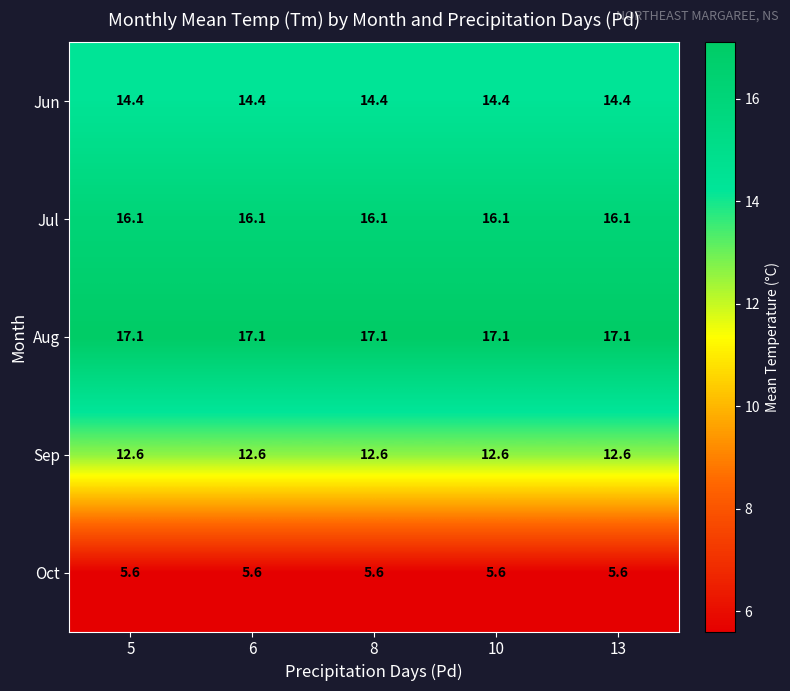

Is the value of Aug at 13 greater than the value of Jun at 6?

Yes